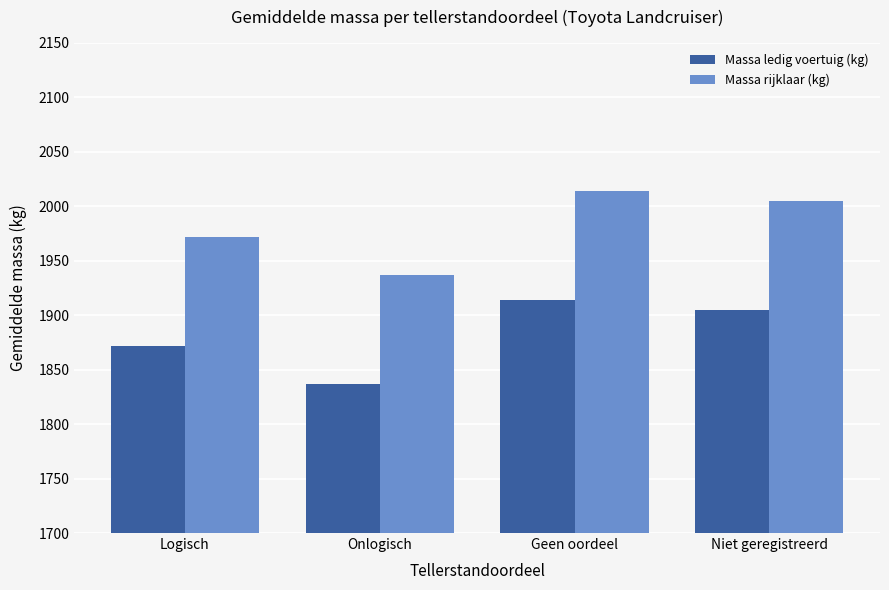

Are the bars grouped side by side (vs. stacked)?

Yes